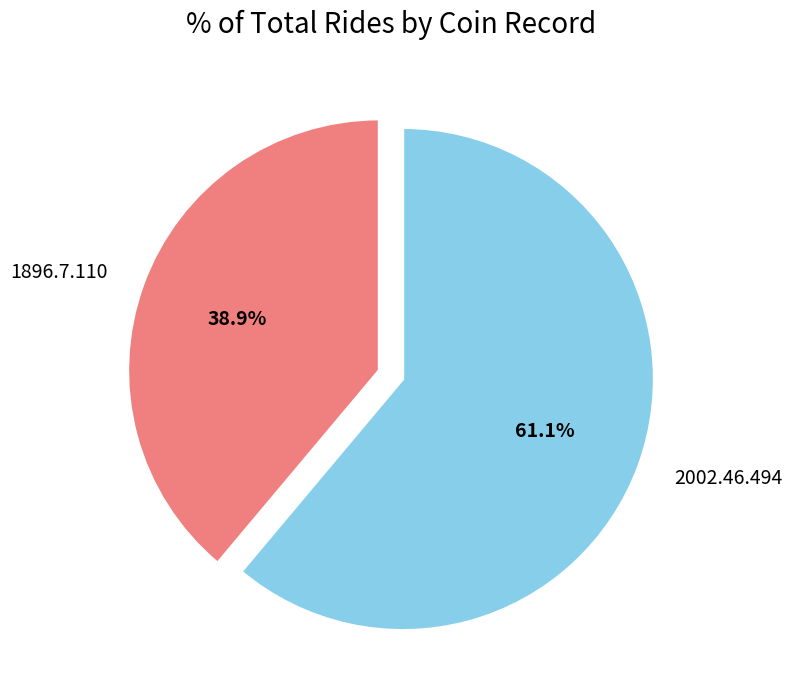

What is the ratio of the value at 1896.7.110 to the value at 2002.46.494?

0.6